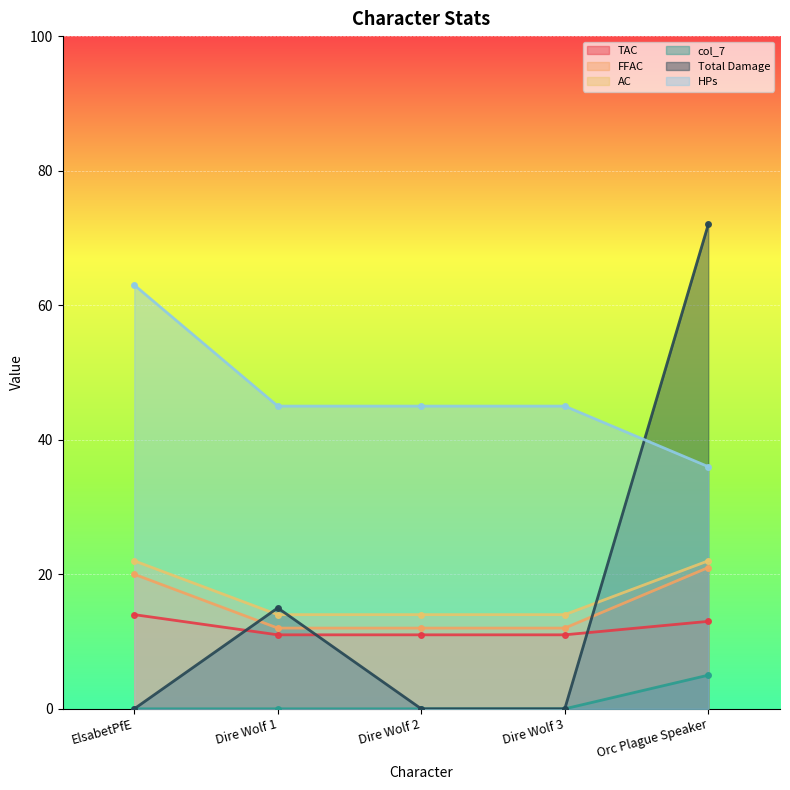

Which series has the largest range (max minus min)?

Total Damage